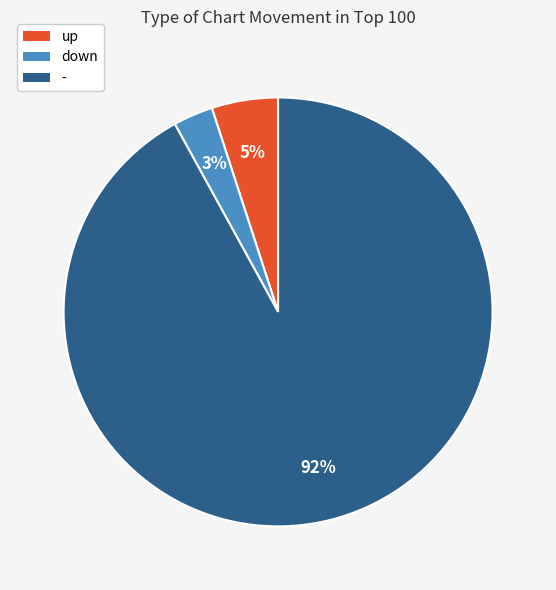

To the nearest percent, what is the difference between the up and down slice percentages?

2%